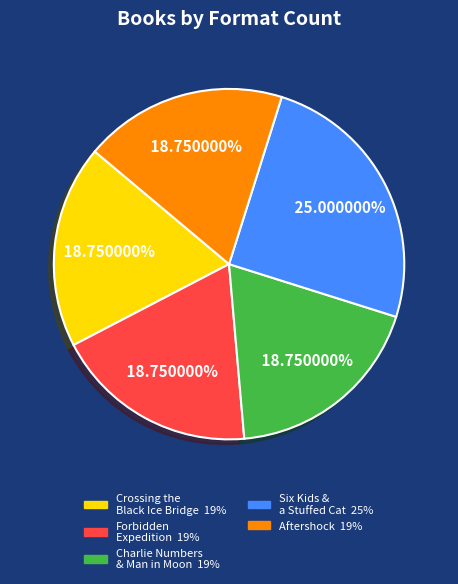

Is there any slice that represents more than half of the pie?

No